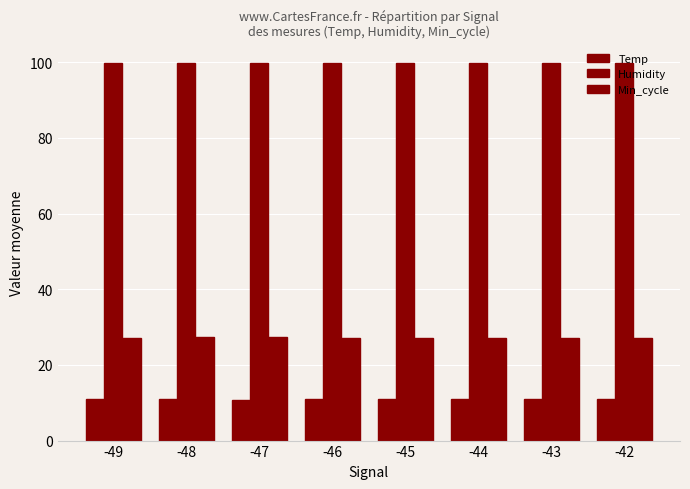

What is the value of the Temp bar at the 3rd from the left?

10.9